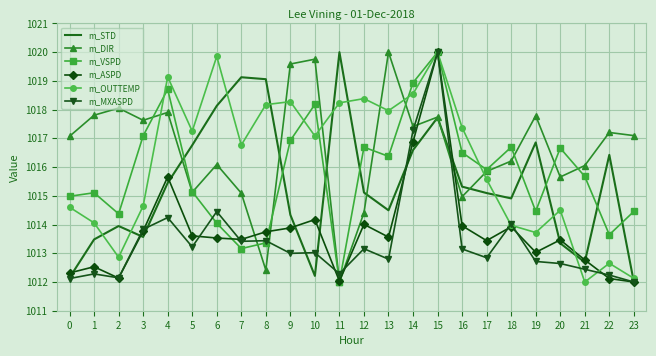

At which category does m_DIR reach its first local valley?

3